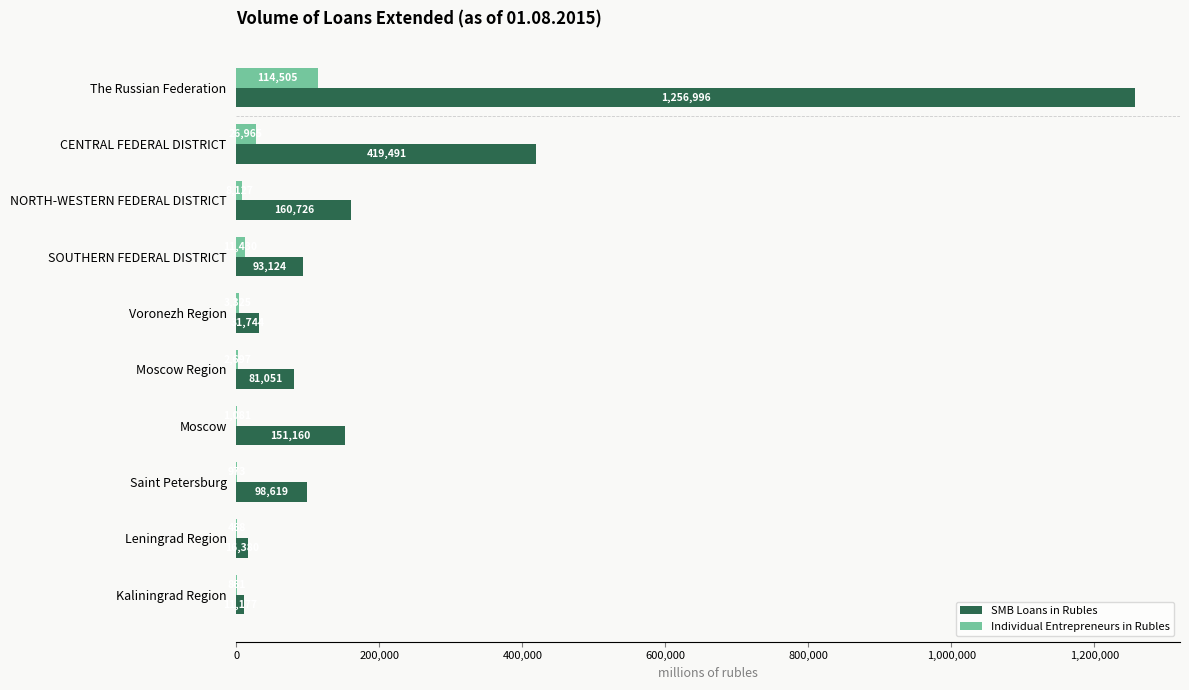

What is the greatest value displayed?

1256996